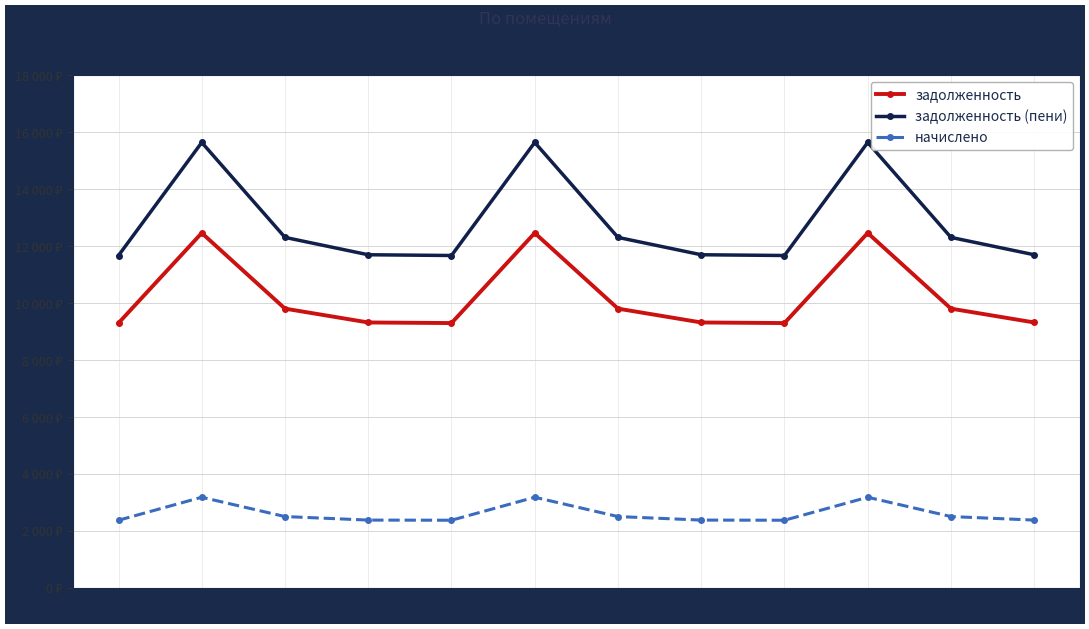

Which series has the largest range (max minus min)?

задолженность (пени)